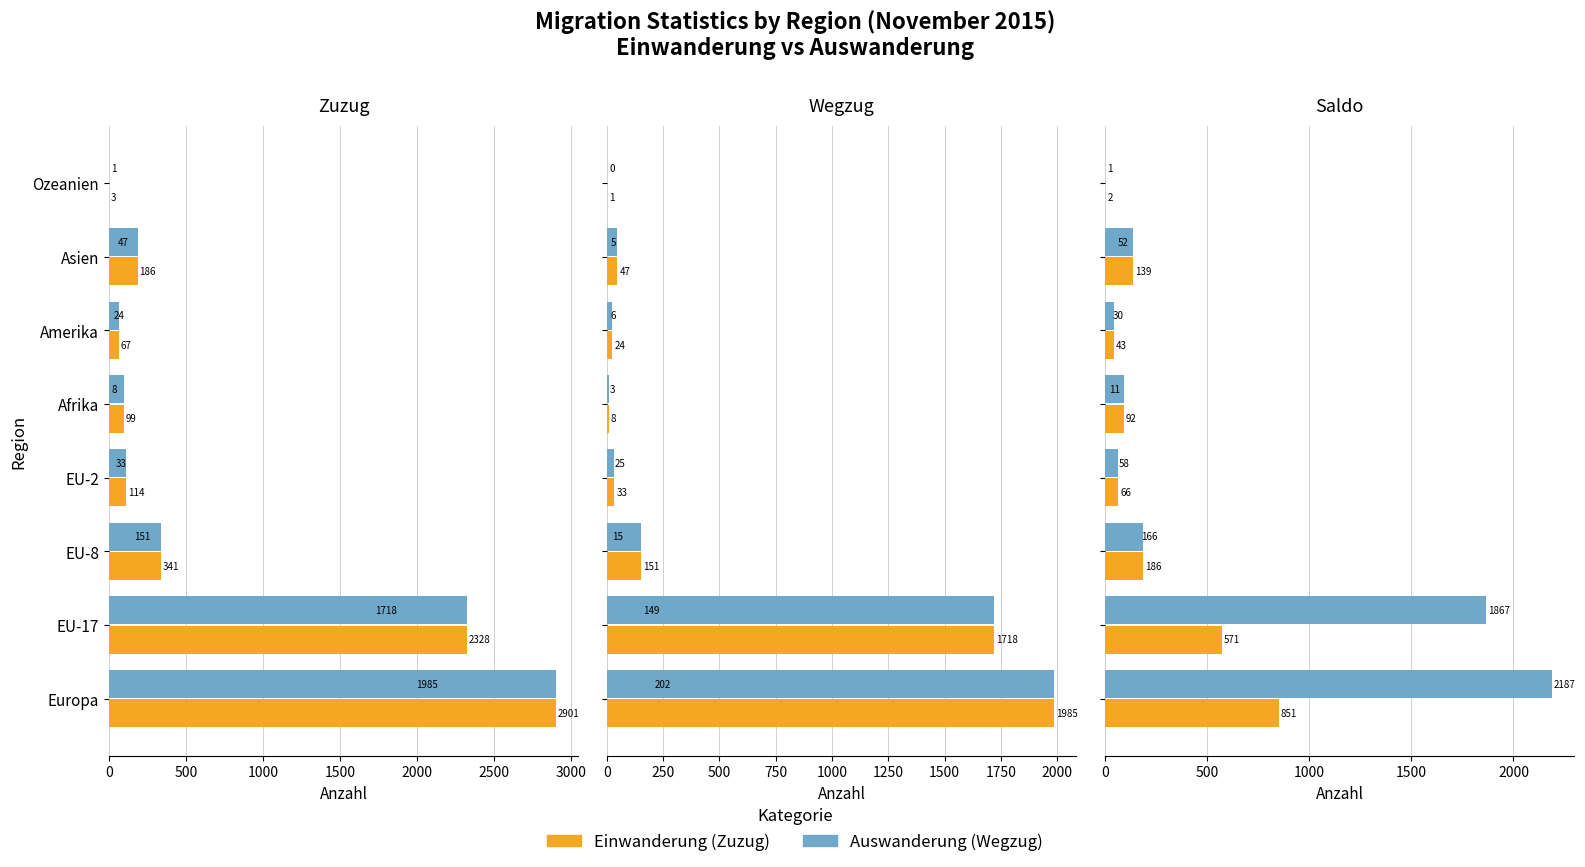

What is the difference between the maximum and minimum values in the Auswanderung (Wegzug) series?

1984